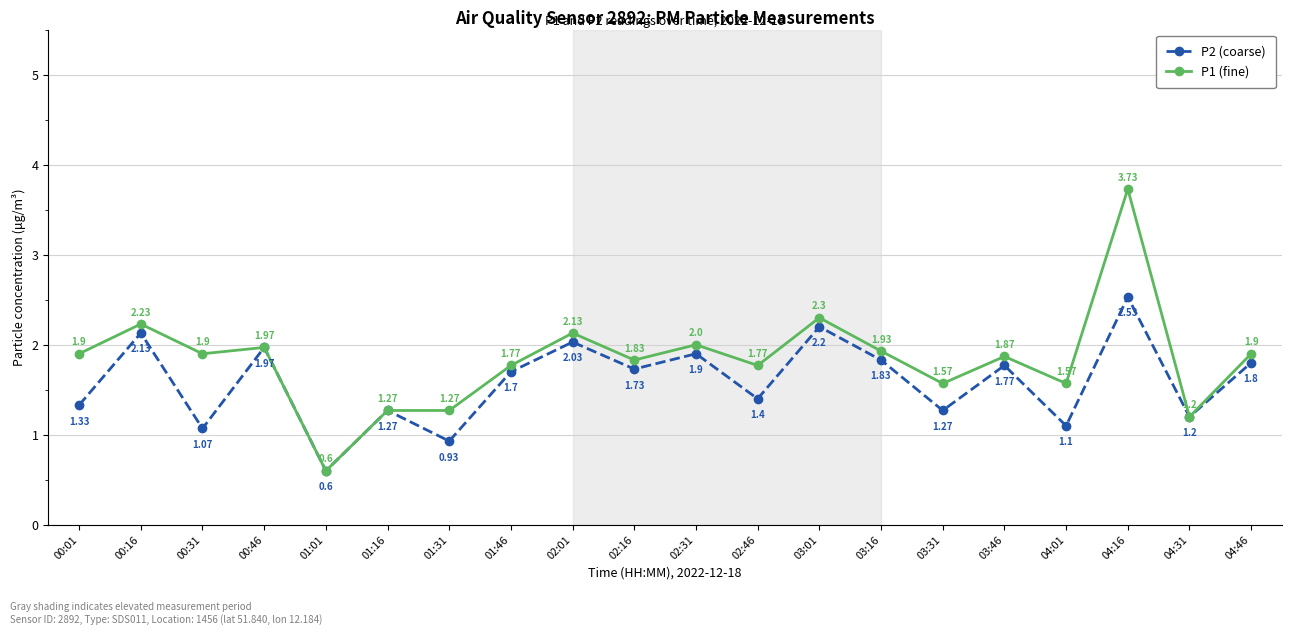

What is the label of the 16th point from the left?

03:46